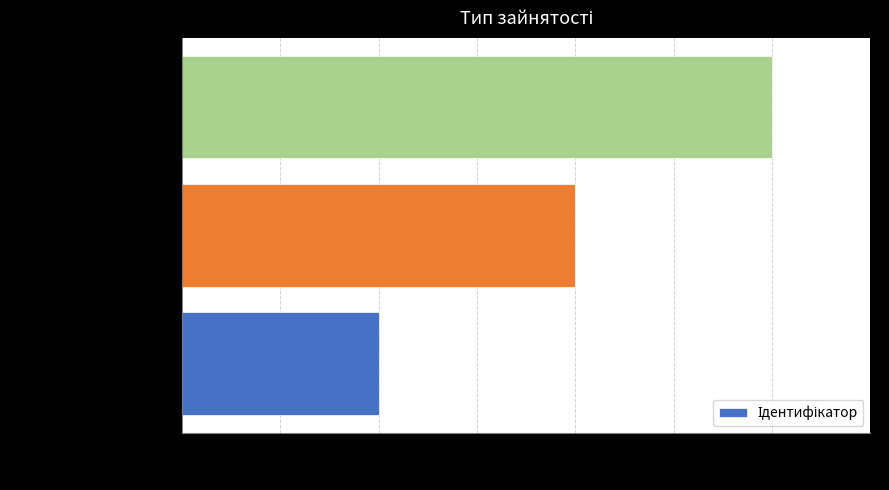

What is the maximum value shown in the chart?

3